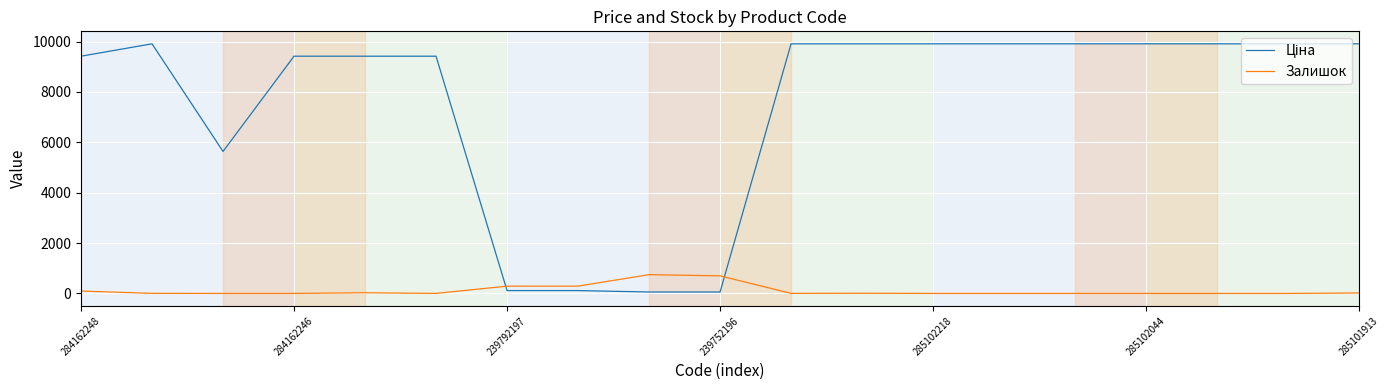

What is the highest value of the Залишок series?

745.0